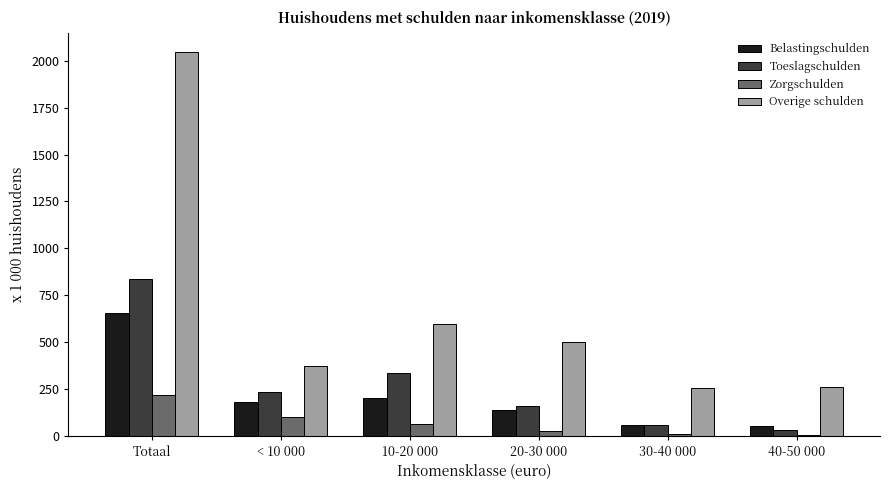

Count the number of categories in the chart.

6